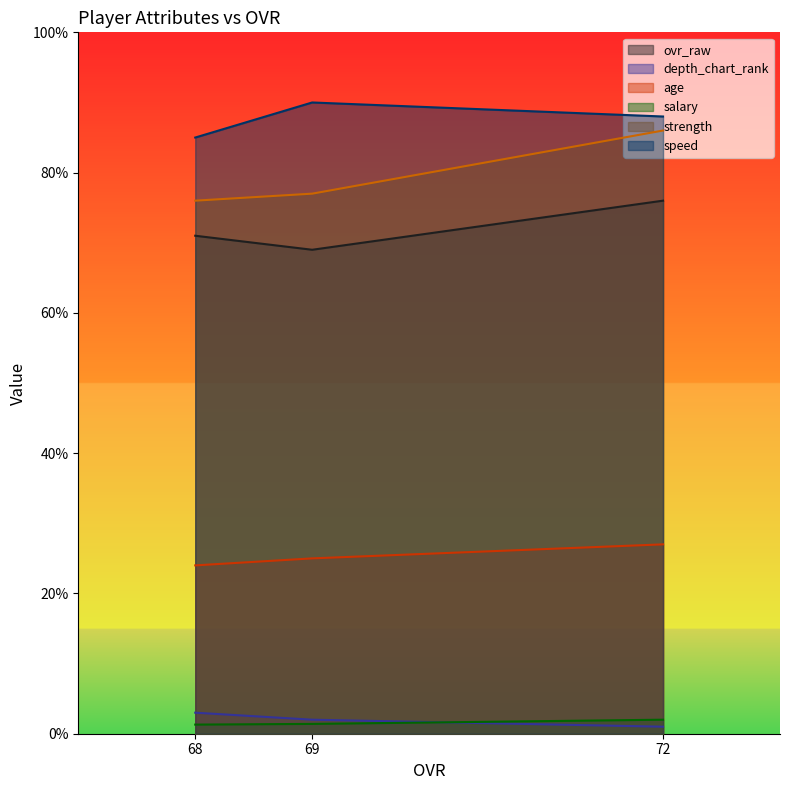

Where does the strength series first go above 77?

72